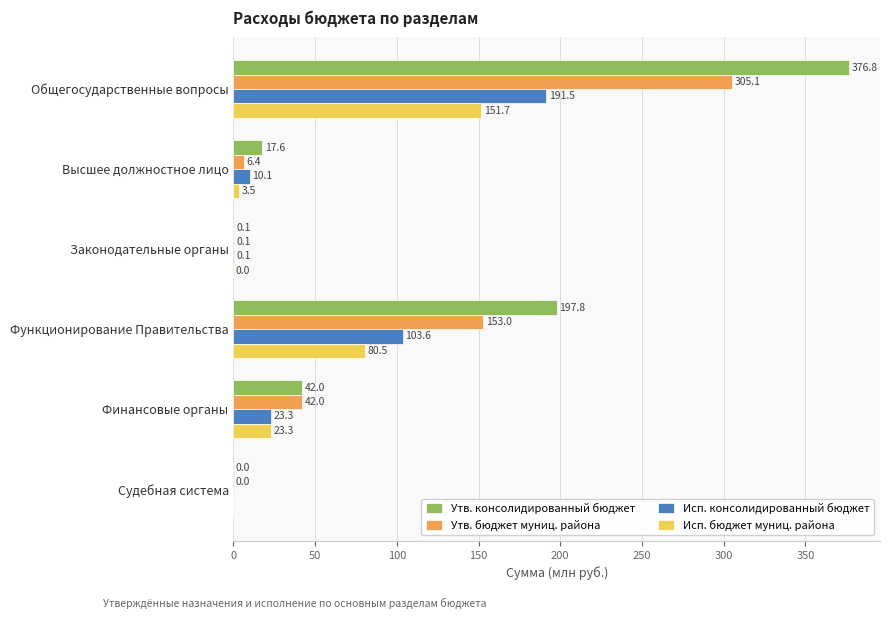

What is the sum of all Утв. бюджет муниц. района values?

506.6